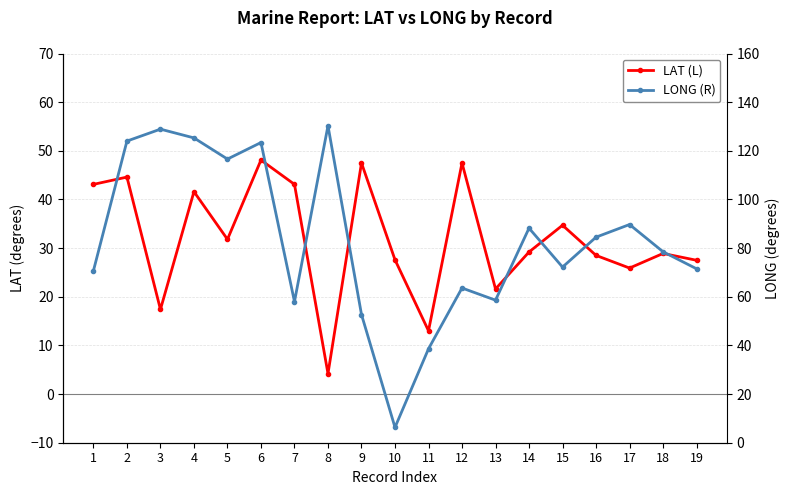

Which series has the largest total across all categories?

LONG (R)